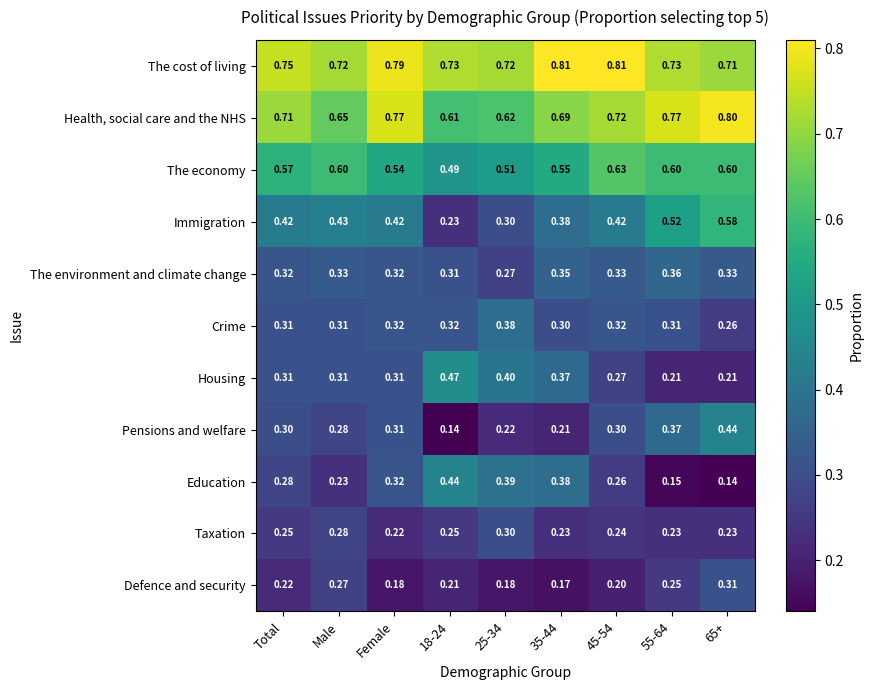

Is the value of The environment and climate change at 45-54 greater than the value of Housing at 55-64?

Yes